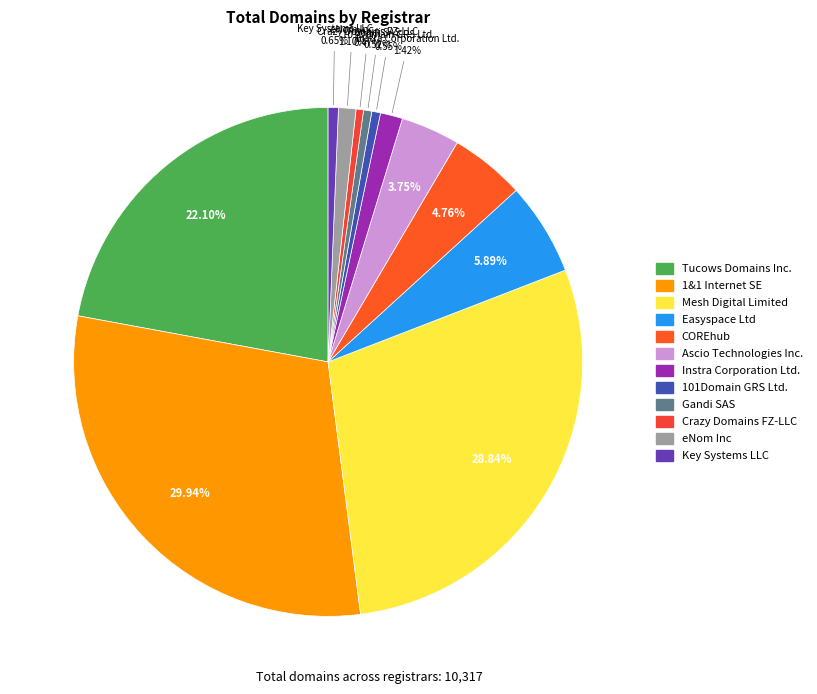

To the nearest percent, what portion does Tucows Domains Inc. represent?

22%